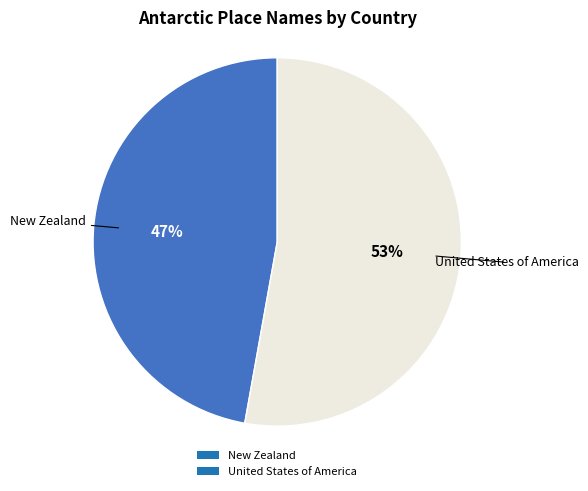

Does any single category account for the majority?

Yes